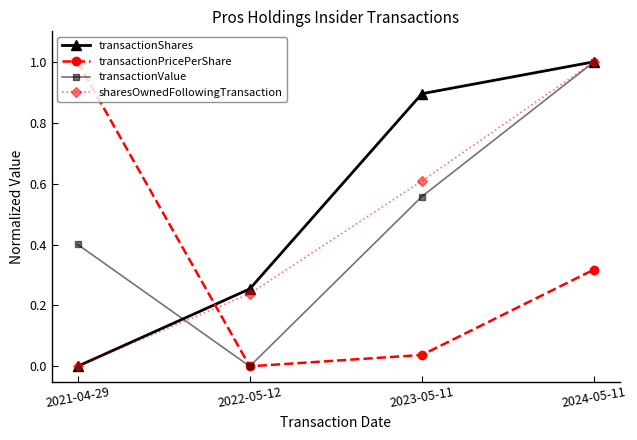

Does the chart display data point markers on the line(s)?

Yes